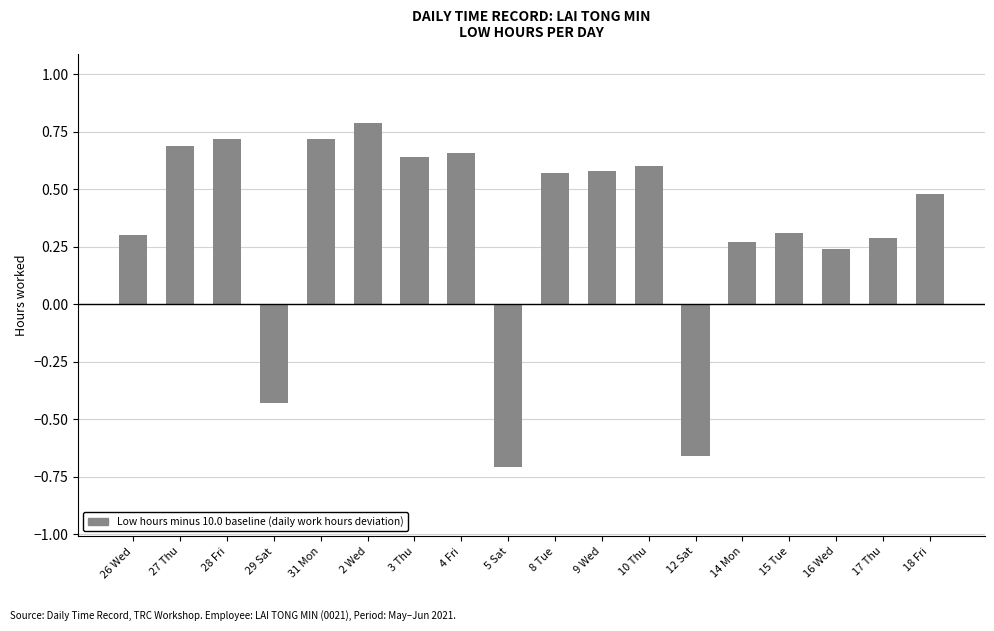

What is the label of the 11th bar from the left?

9 Wed